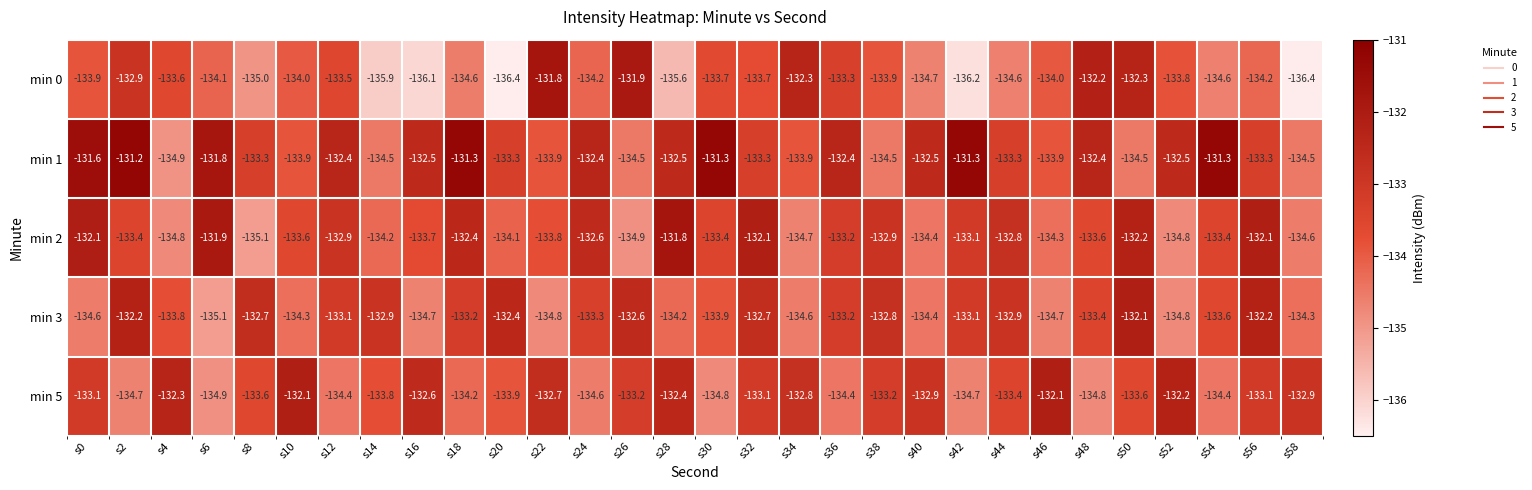

Count the number of categories in the chart.

30